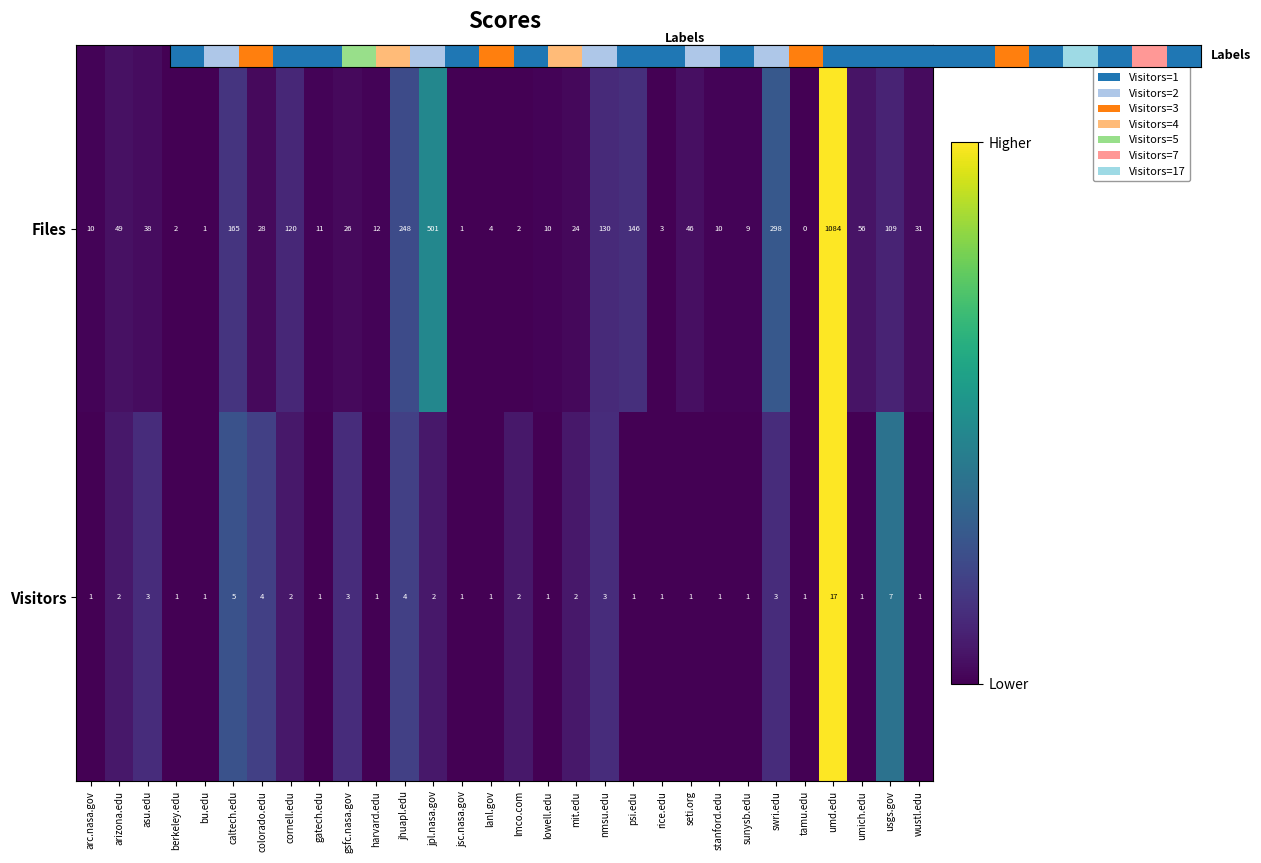

How many categories are shown in the chart?

30